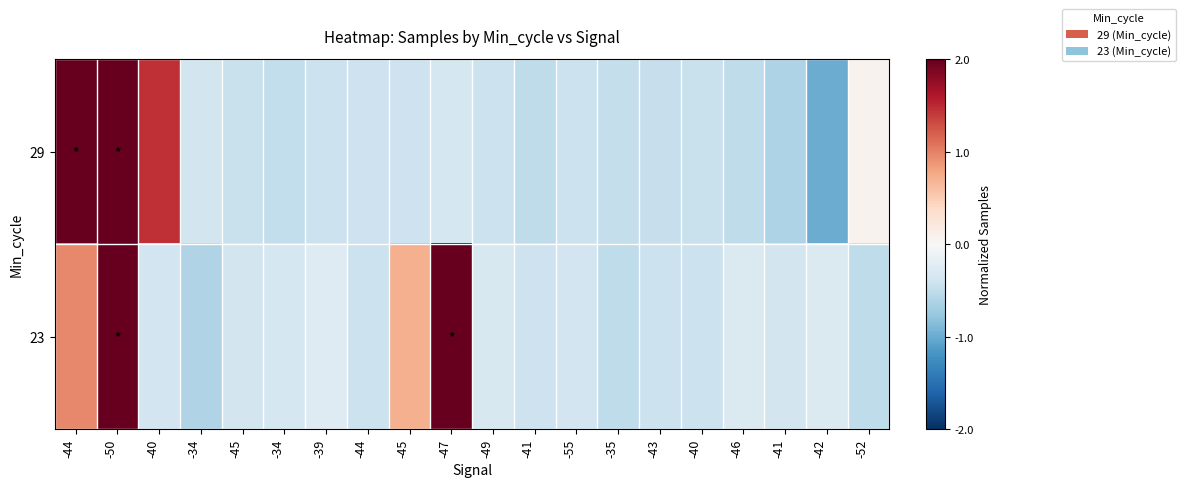

Between -46 and -41, which is larger?

-41